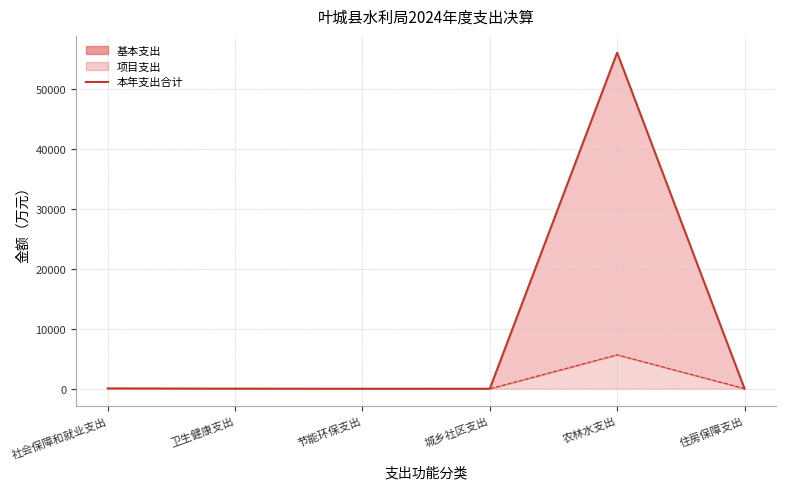

At which category does the data reach its first local valley?

节能环保支出